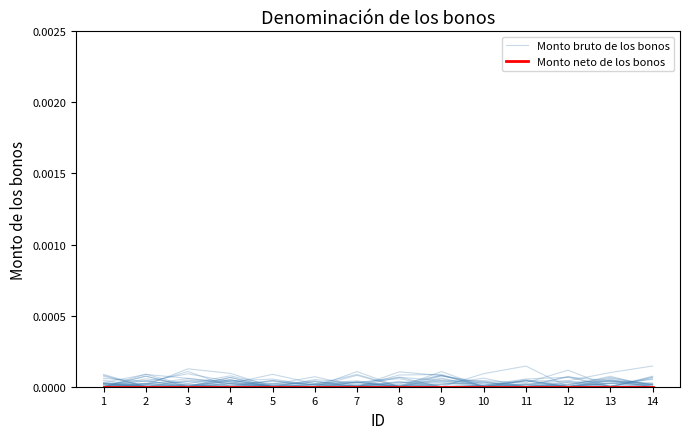

How many distinct data groups are displayed?

2